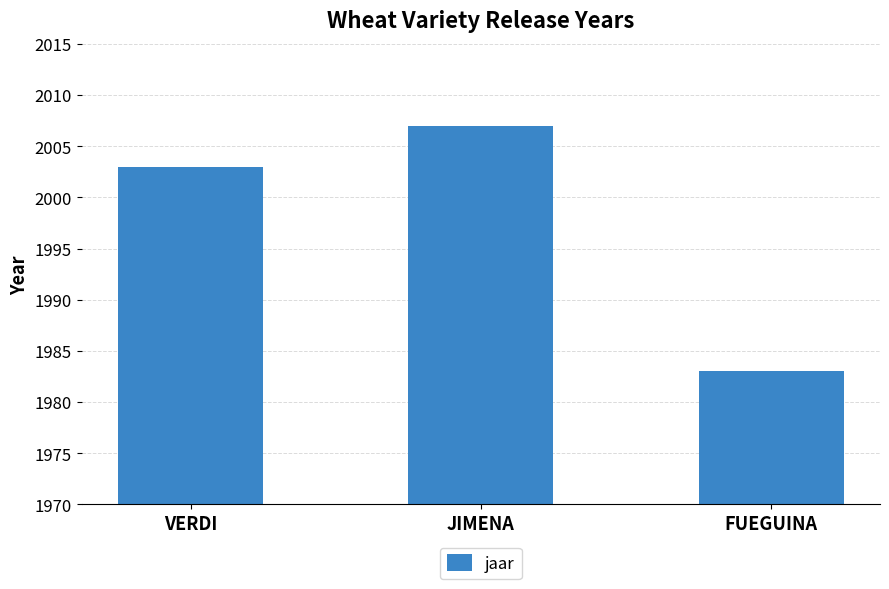

Is it true that the value at FUEGUINA is 1229?

False